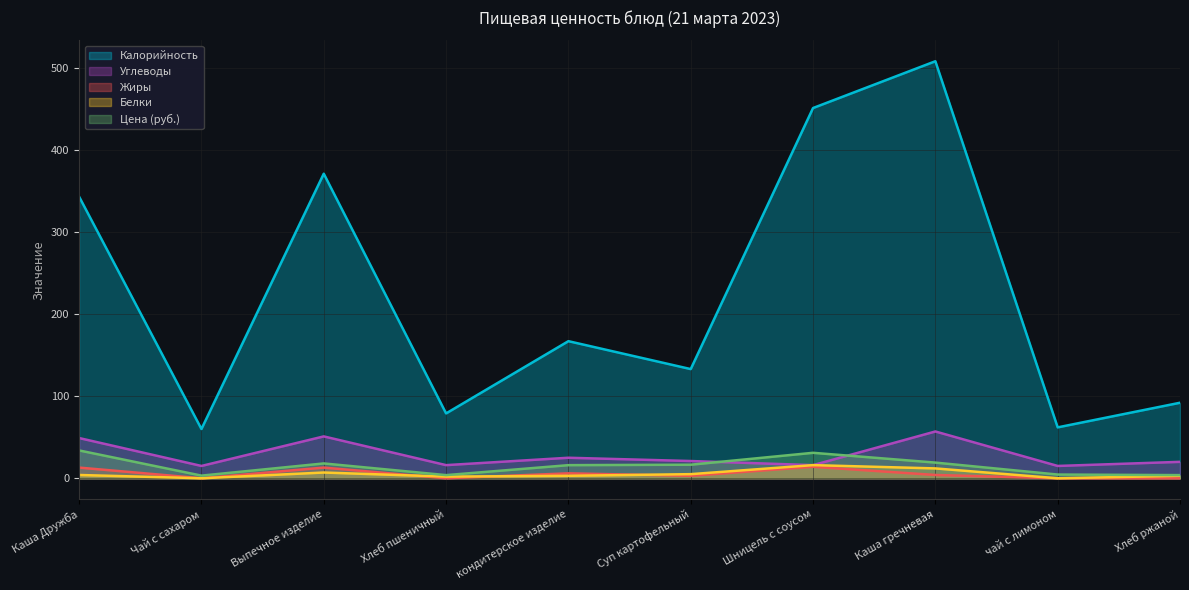

How many times do Жиры and Белки cross each other?

3